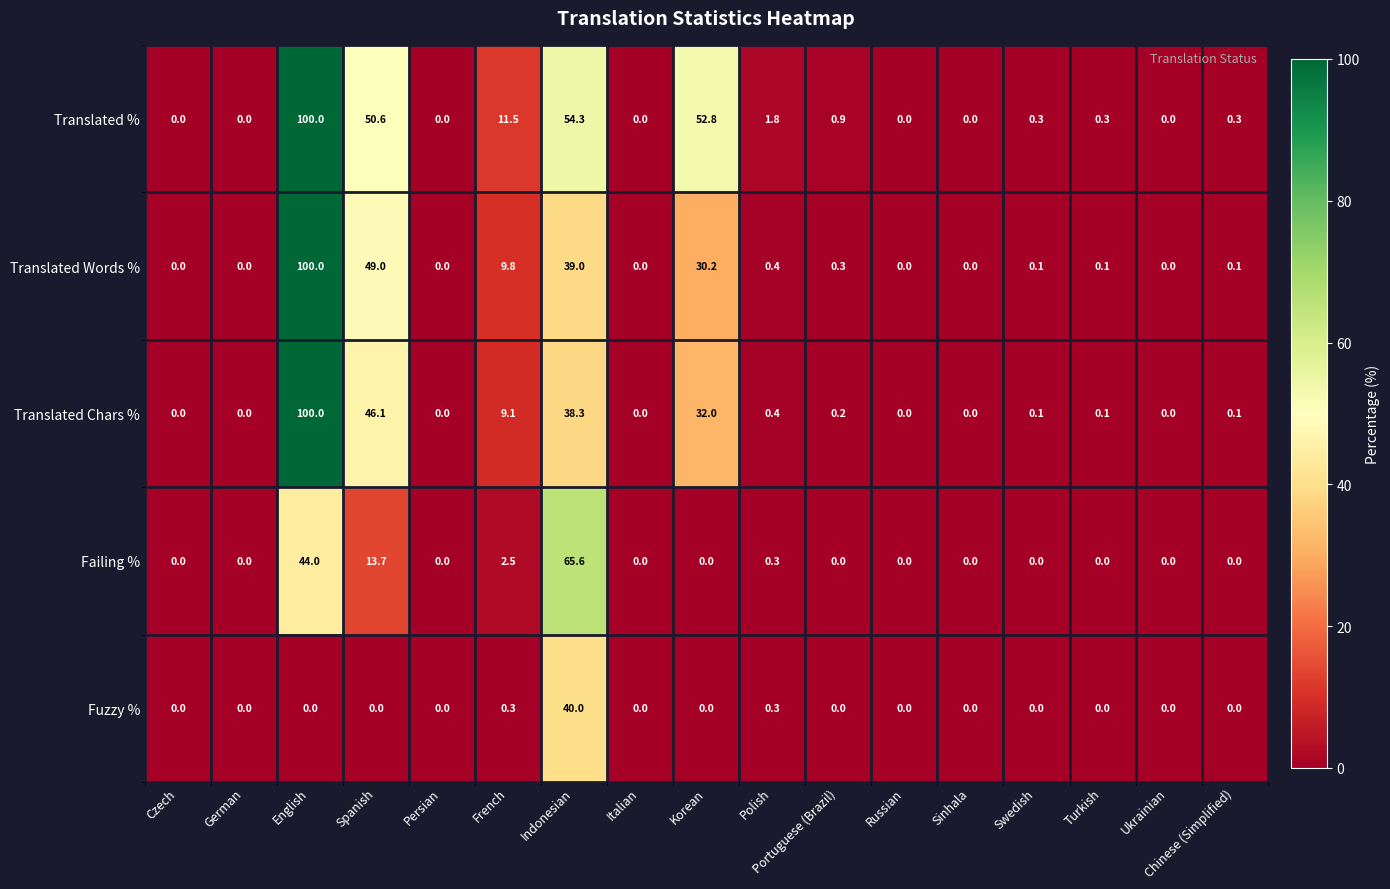

Which series has the largest total across all categories?

Translated %